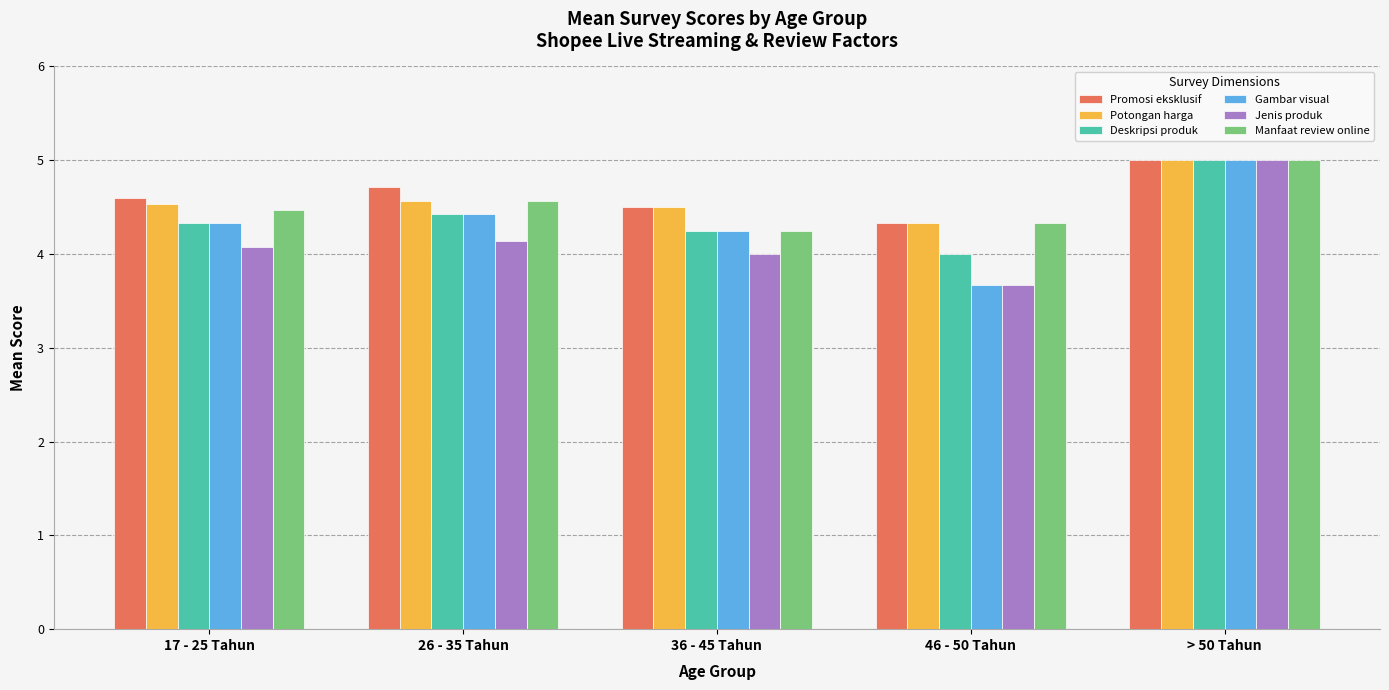

At which label is Promosi eksklusif closest to 4?

46 - 50 Tahun